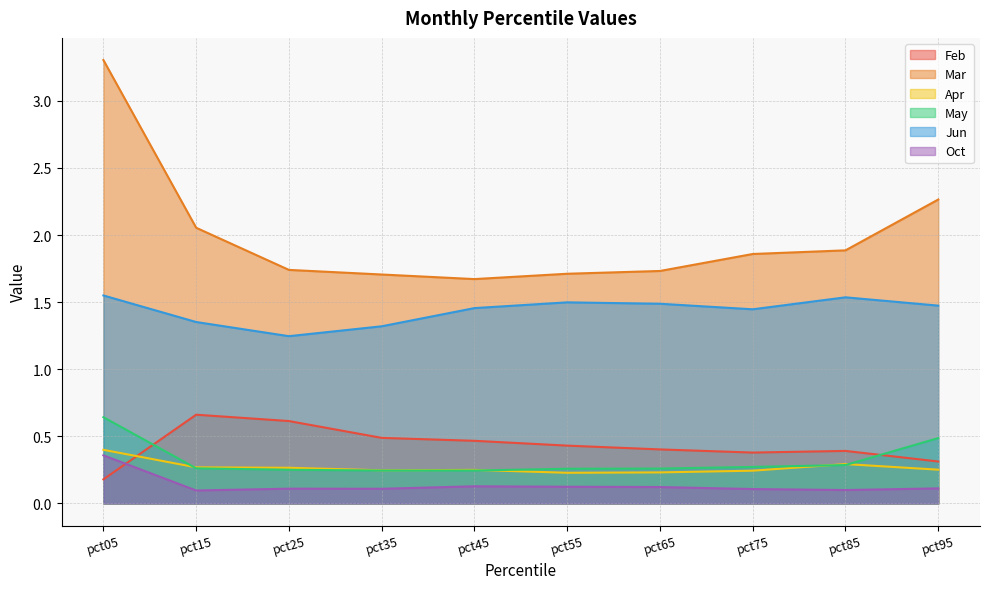

Where is Oct nearest to the value 0?

pct15